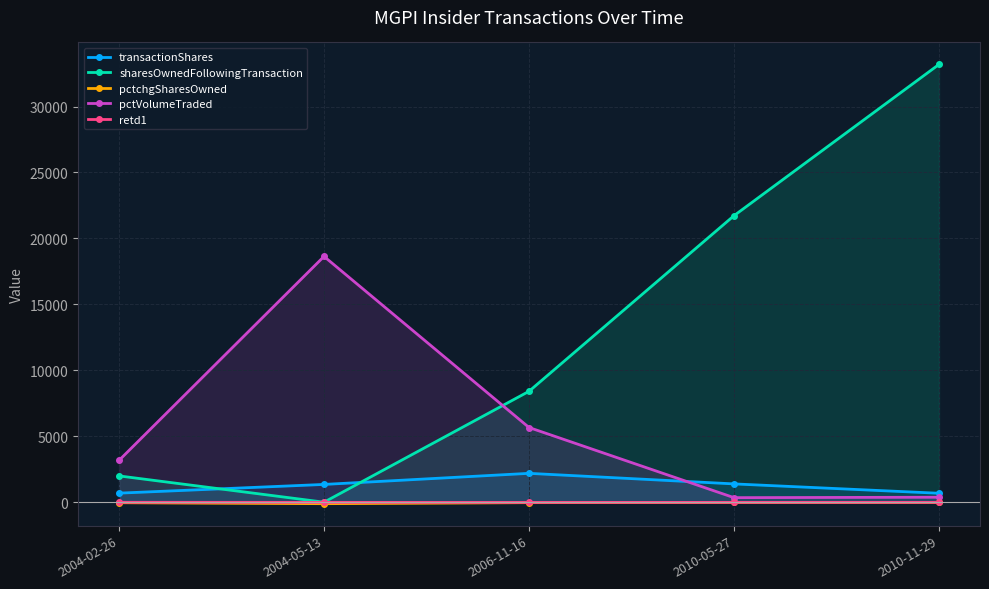

What is the difference between the second highest and minimum values in the pctVolumeTraded series?

5316